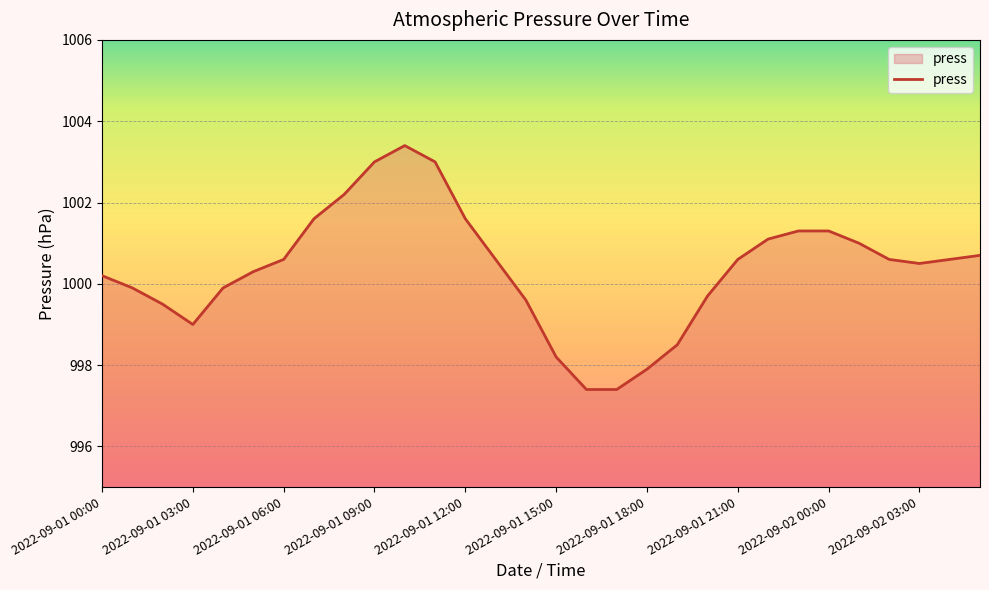

What is the greatest value displayed?

1003.4